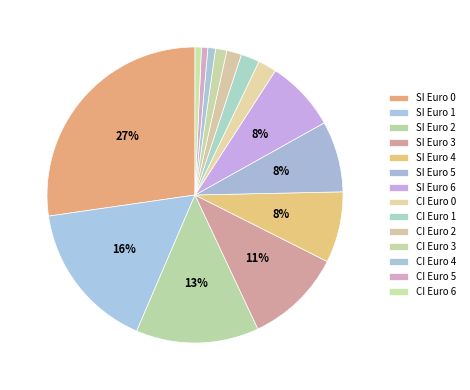

Is there a majority slice in this chart?

No